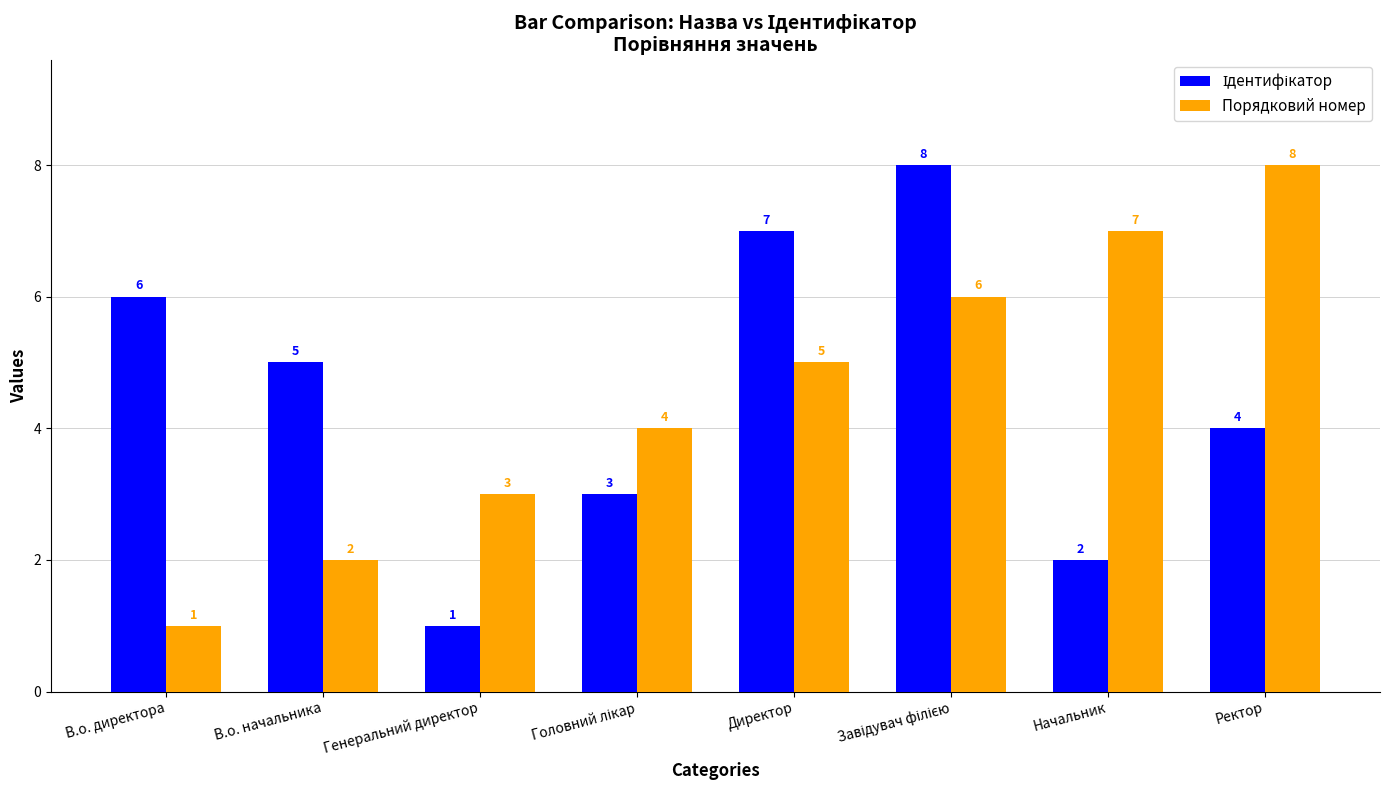

What is the difference between the maximum and second lowest values in the Порядковий номер series?

6